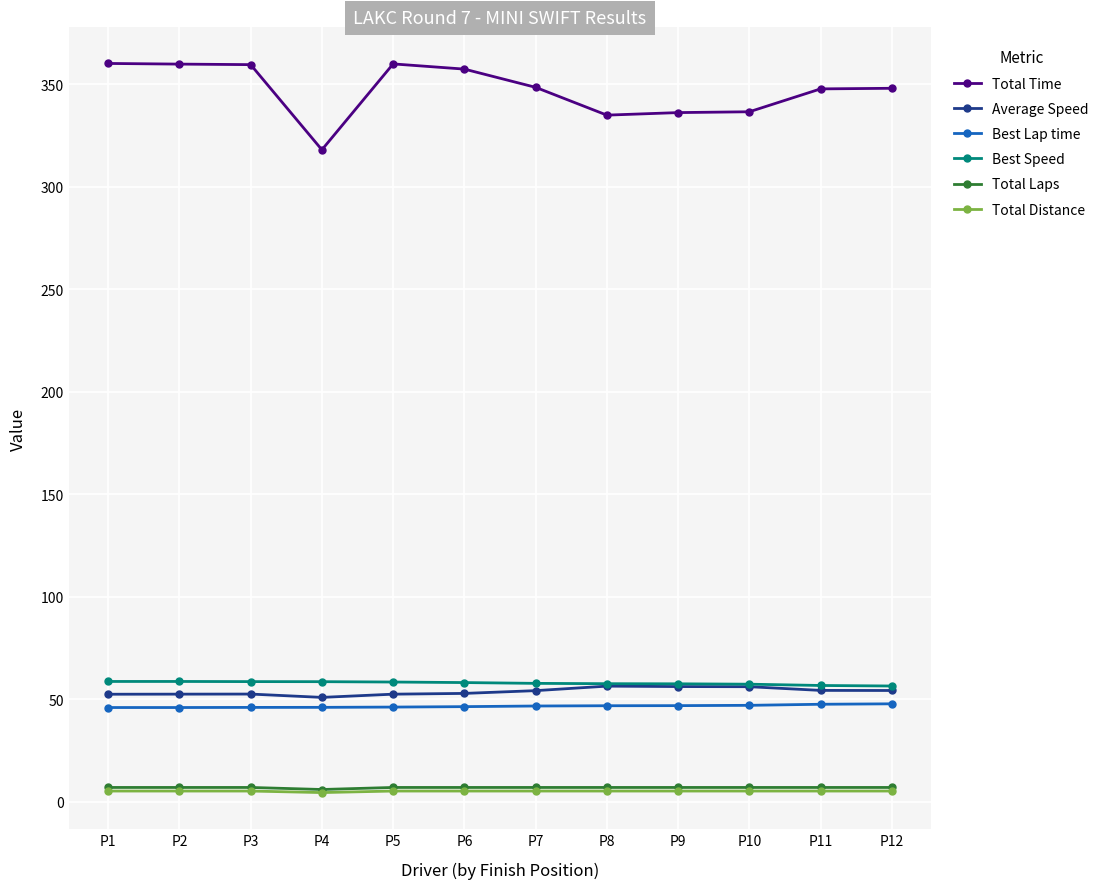

The Total Time series shows 106.0 at P10. True or false?

False